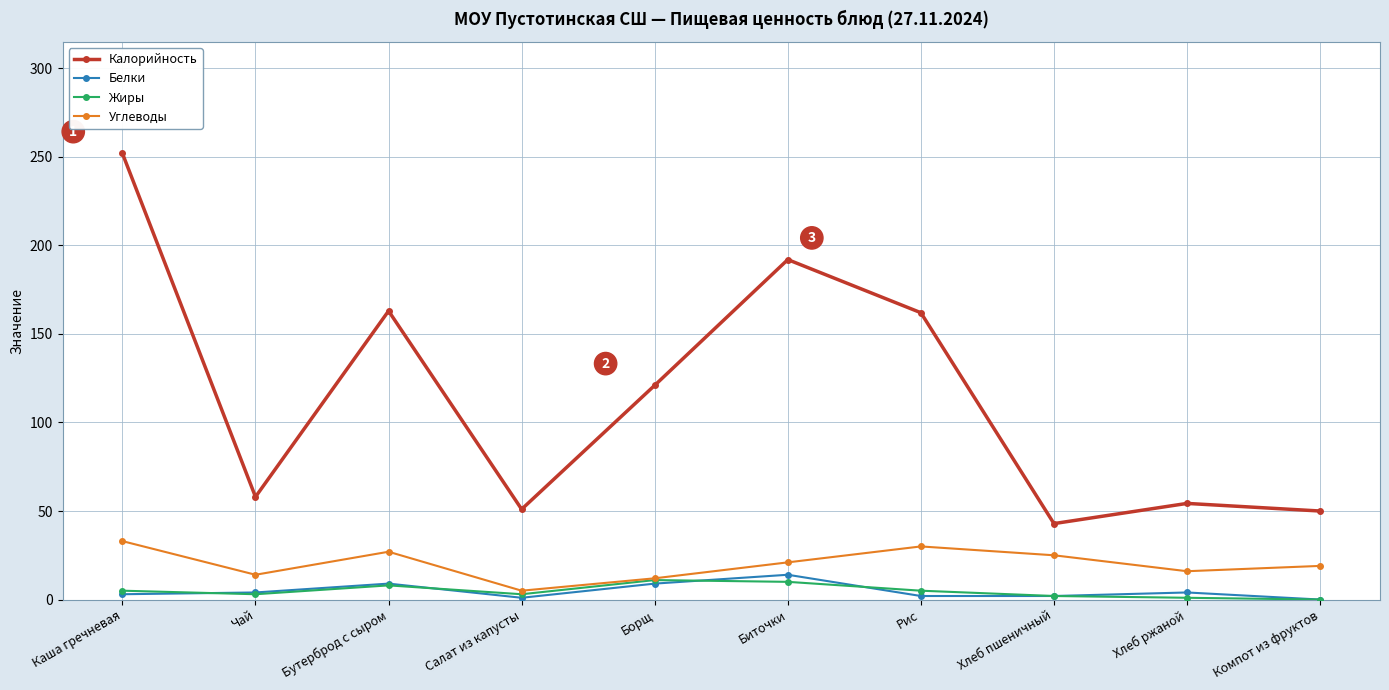

What is the difference between the Калорийность values at Компот из фруктов and Каша гречневая?

202.0